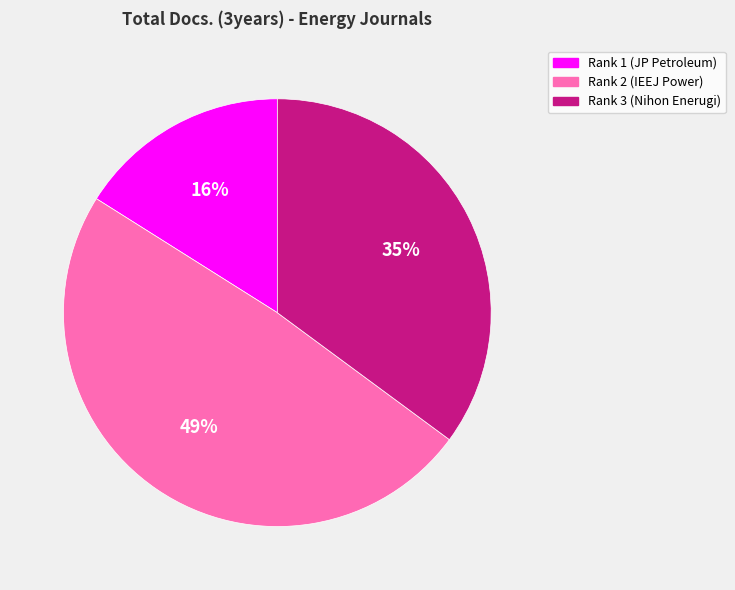

Is there a majority slice in this chart?

No